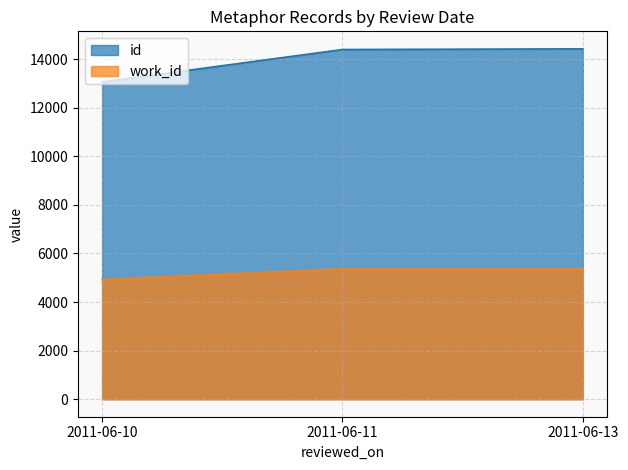

What is the maximum value shown in the chart?

14427.0